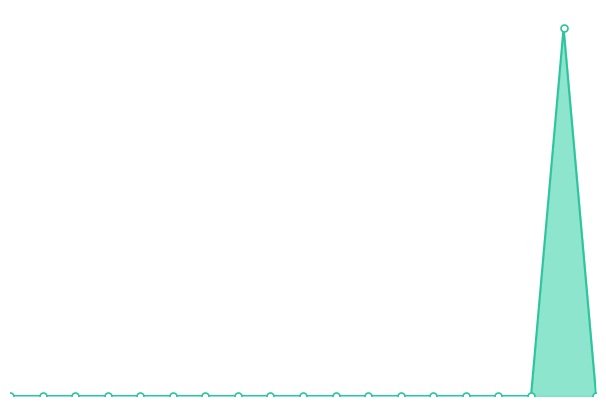

Which series has the widest spread of Y values?

Elevance Health Inc. line